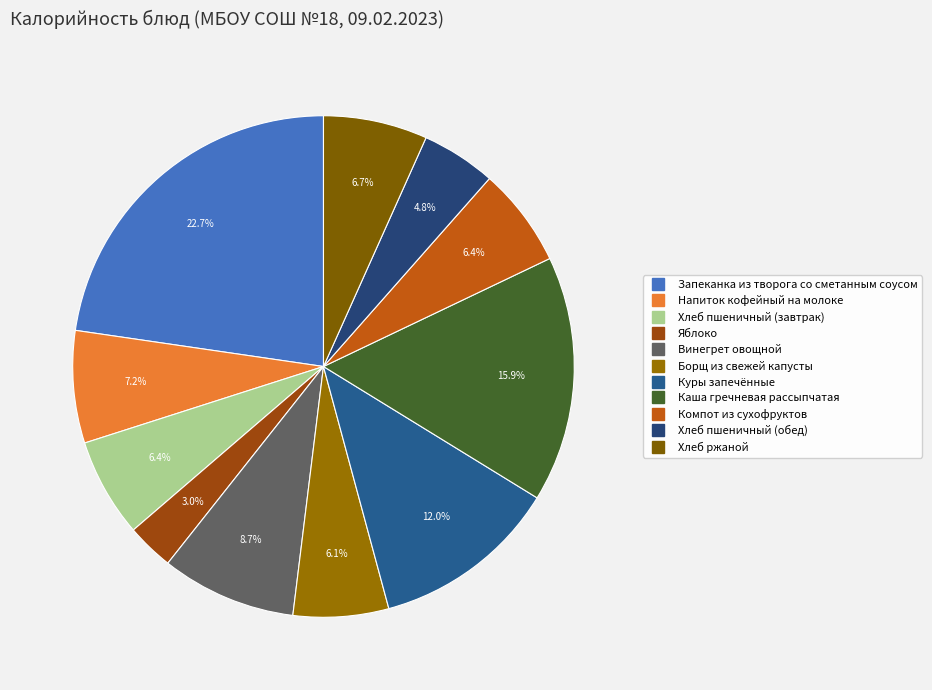

To the nearest percent, what is the combined percentage of Борщ из свежей капусты and Хлеб пшеничный (завтрак)?

13%